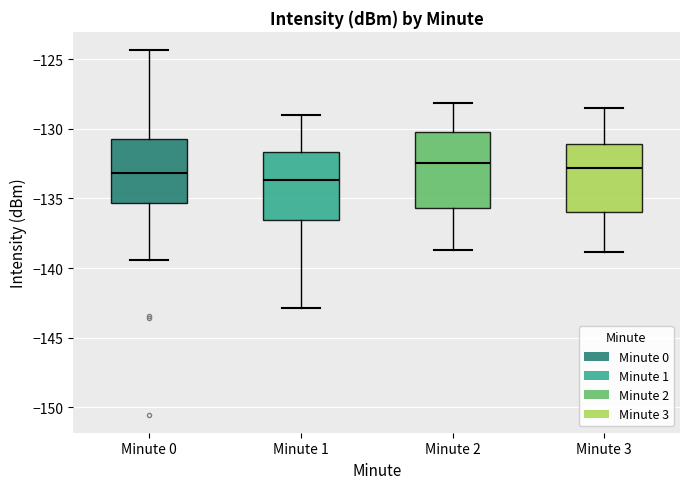

Reading left to right, read every box against the y-axis: the position of its median line, the range the box covers, and the ends of its whiskers. The values are not printed on the chart, so give them approximately, as read against the axis.

Minute 0: median -133.0, box -135.5 to -130.5, whiskers -139.5 to -124.5
Minute 1: median -133.5, box -136.5 to -131.5, whiskers -143.0 to -129.0
Minute 2: median -132.5, box -135.5 to -130.5, whiskers -138.5 to -128.0
Minute 3: median -133.0, box -136.0 to -131.0, whiskers -139.0 to -128.5